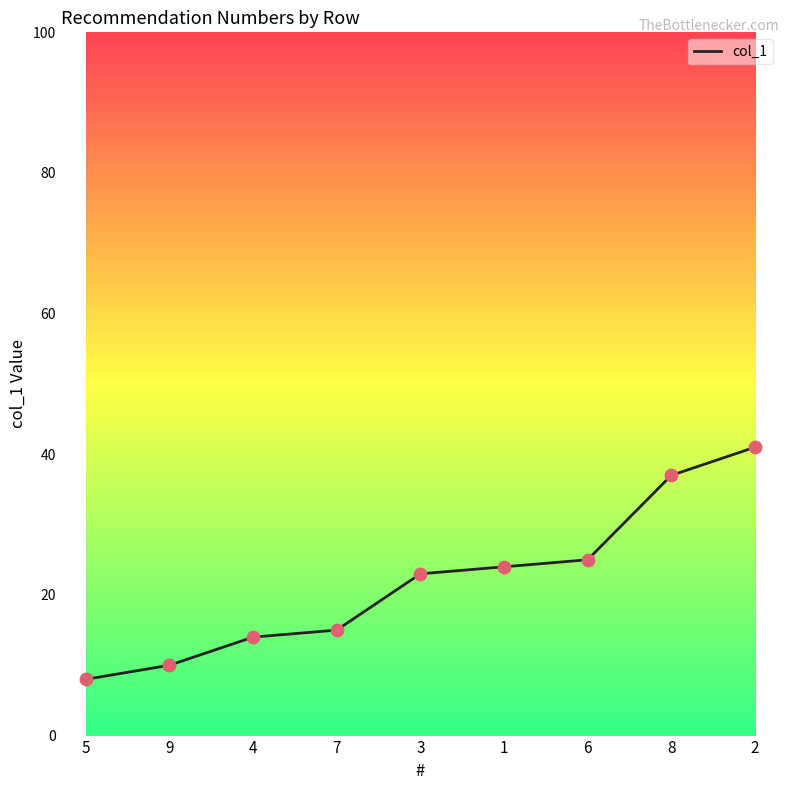

What is the ratio of the value at 5 to the value at 2?

0.2